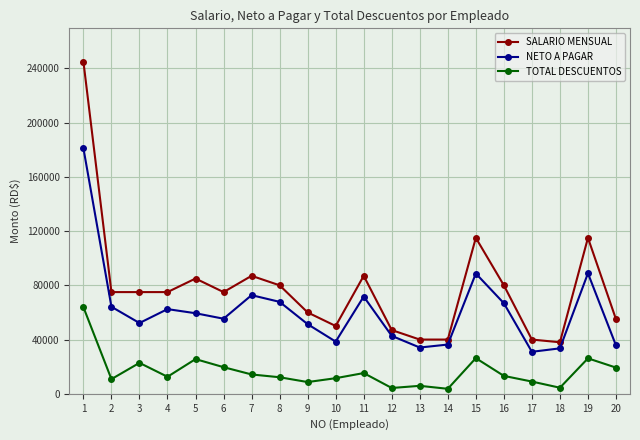

At which category does NETO A PAGAR reach its first local valley?

3